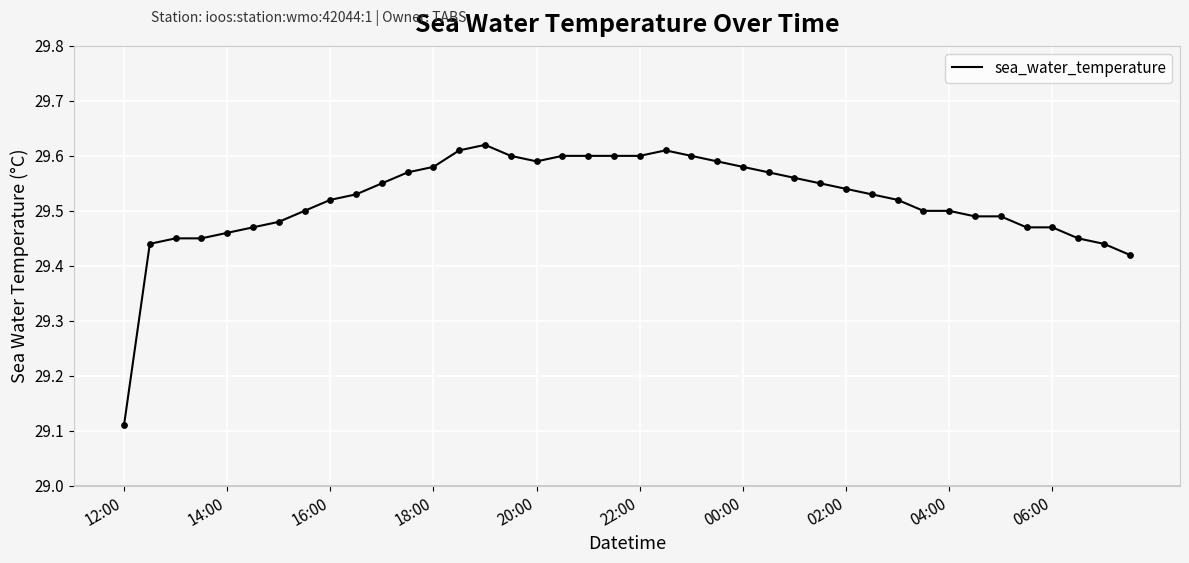

What is the difference between the maximum and minimum values?

0.5